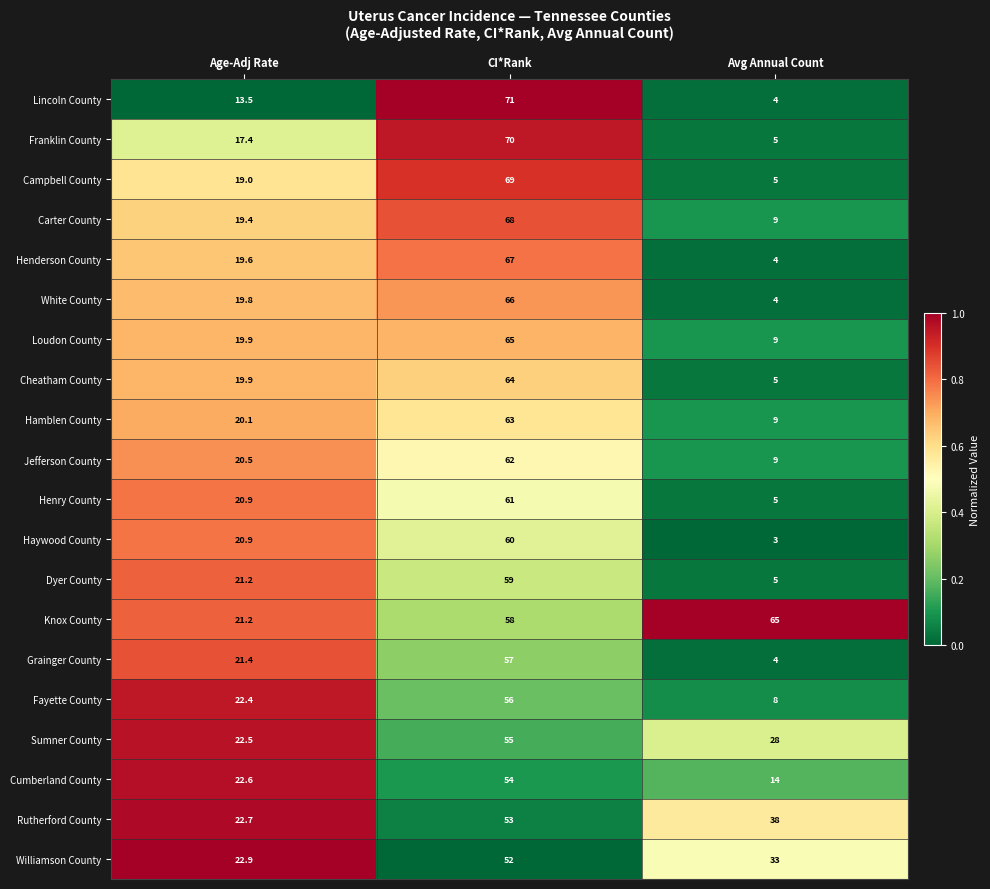

What is the spread (max minus min) of values at Avg Annual Count?

62.0